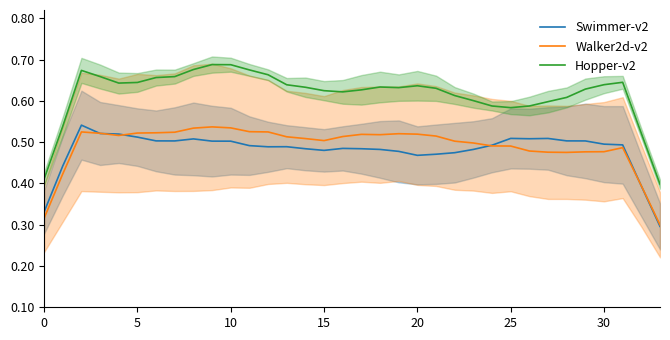

What are all the series names shown in the legend?

Swimmer-v2, Walker2d-v2, Hopper-v2